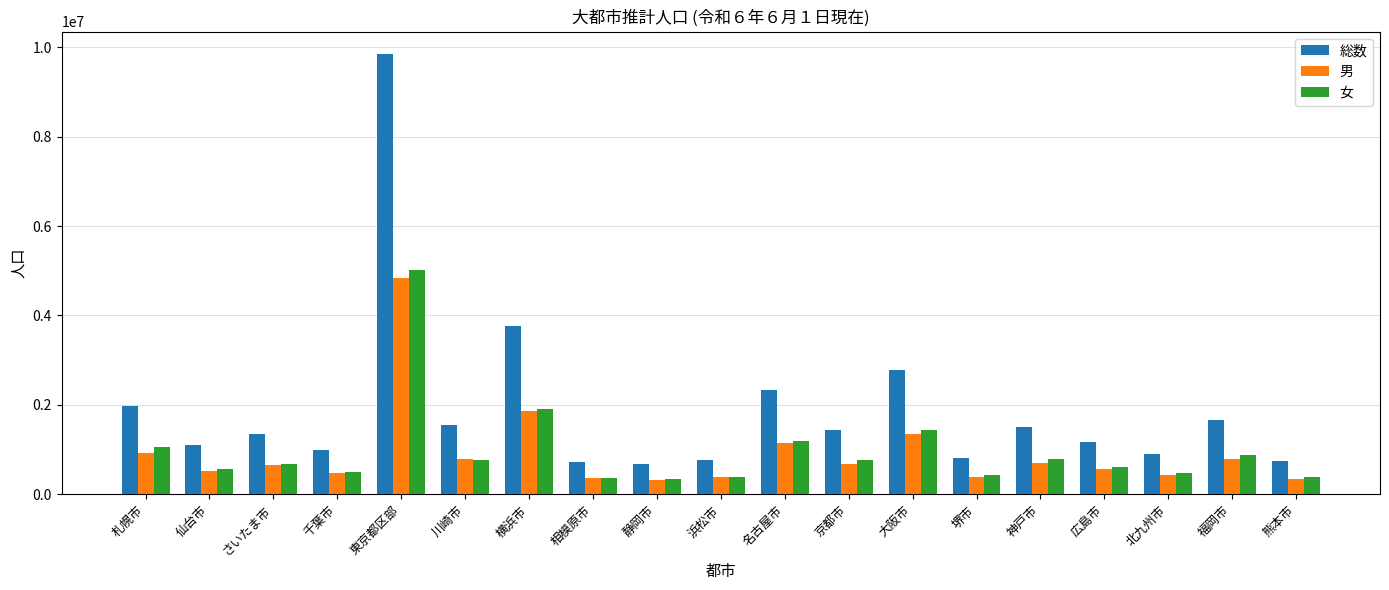

Read the 男 value at 相模原市, to the nearest 50.

360450